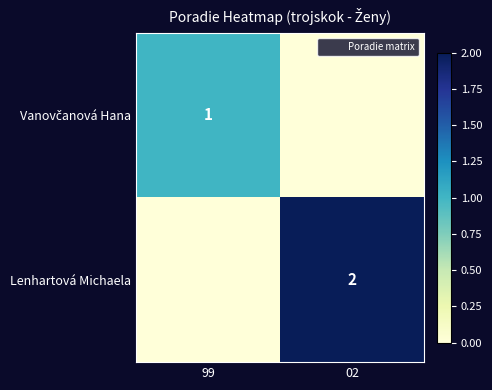

Is the value of Lenhartová Michaela at 02 greater than the value of Vanovčanová Hana at 99?

Yes